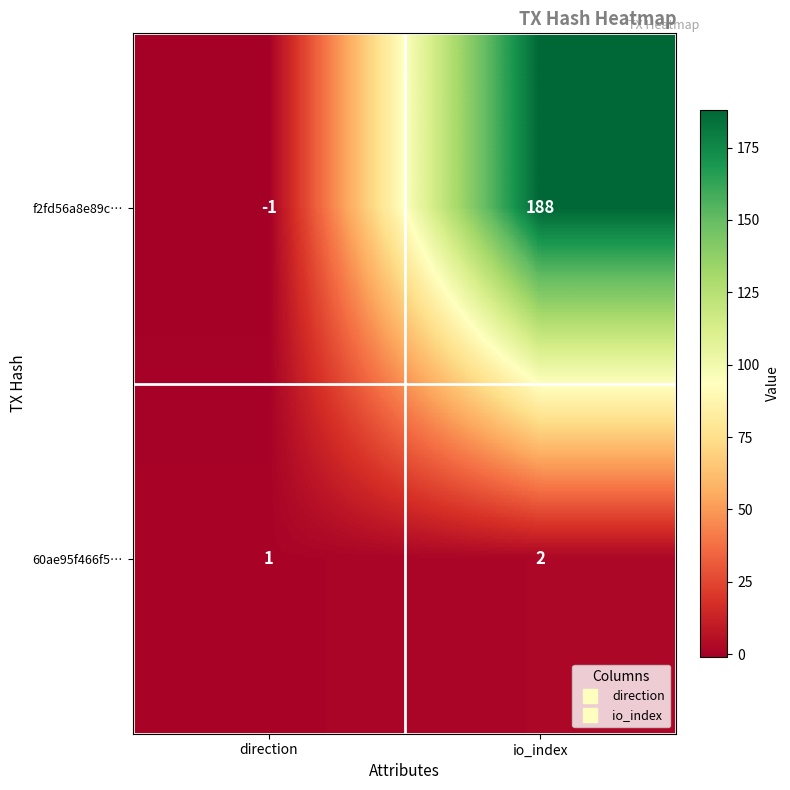

What is the sum of all f2fd56a8e89c… values?

187